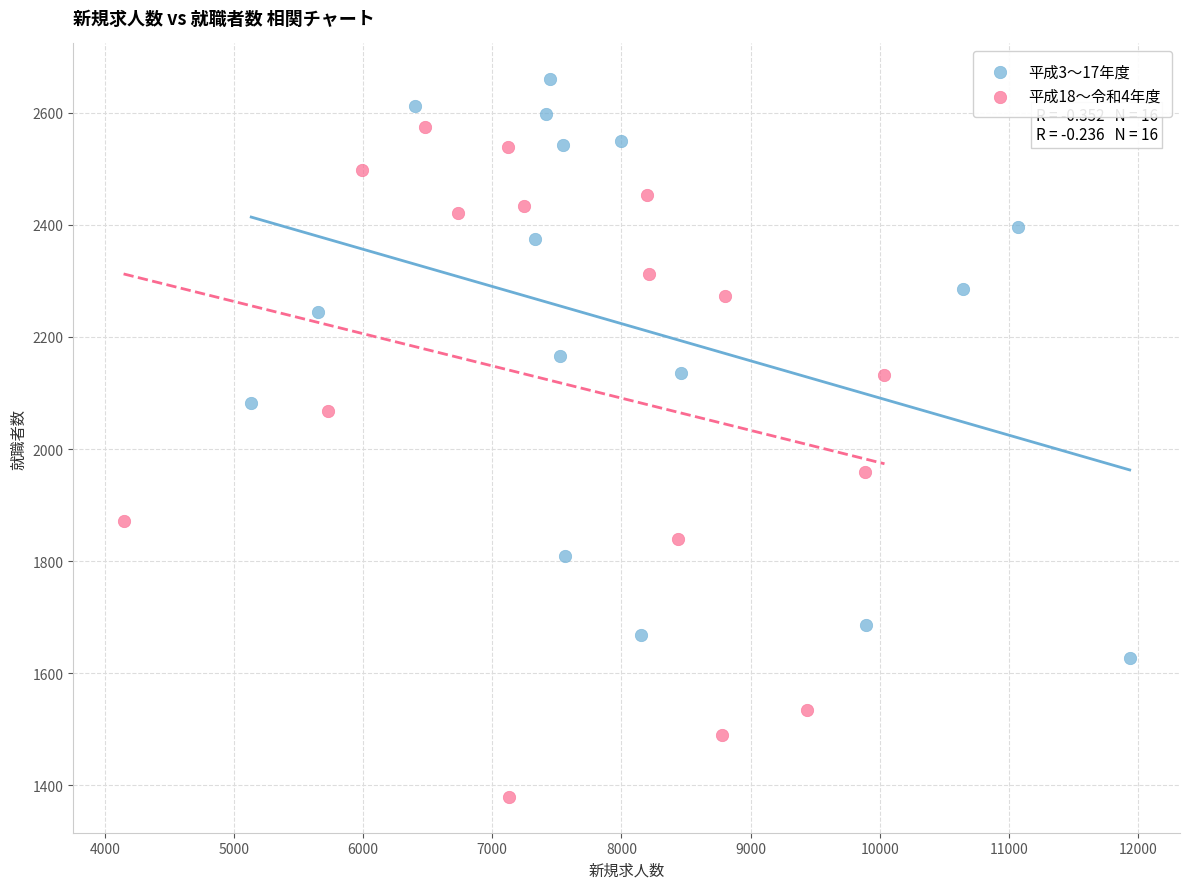

Which series contains the lowest Y value?

平成18〜令和4年度